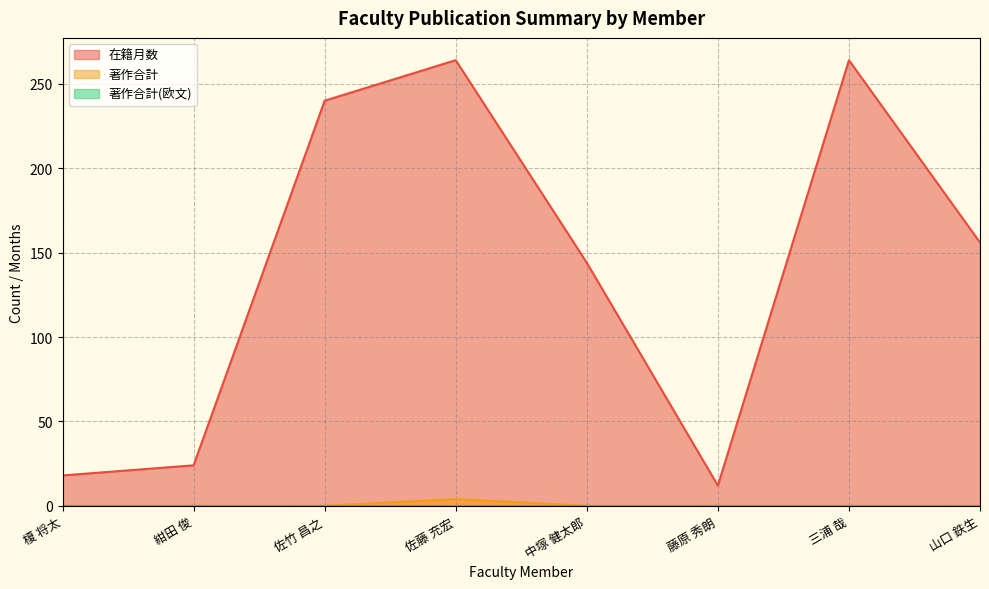

What is the difference between the highest and lowest values at 三浦 哉?

264